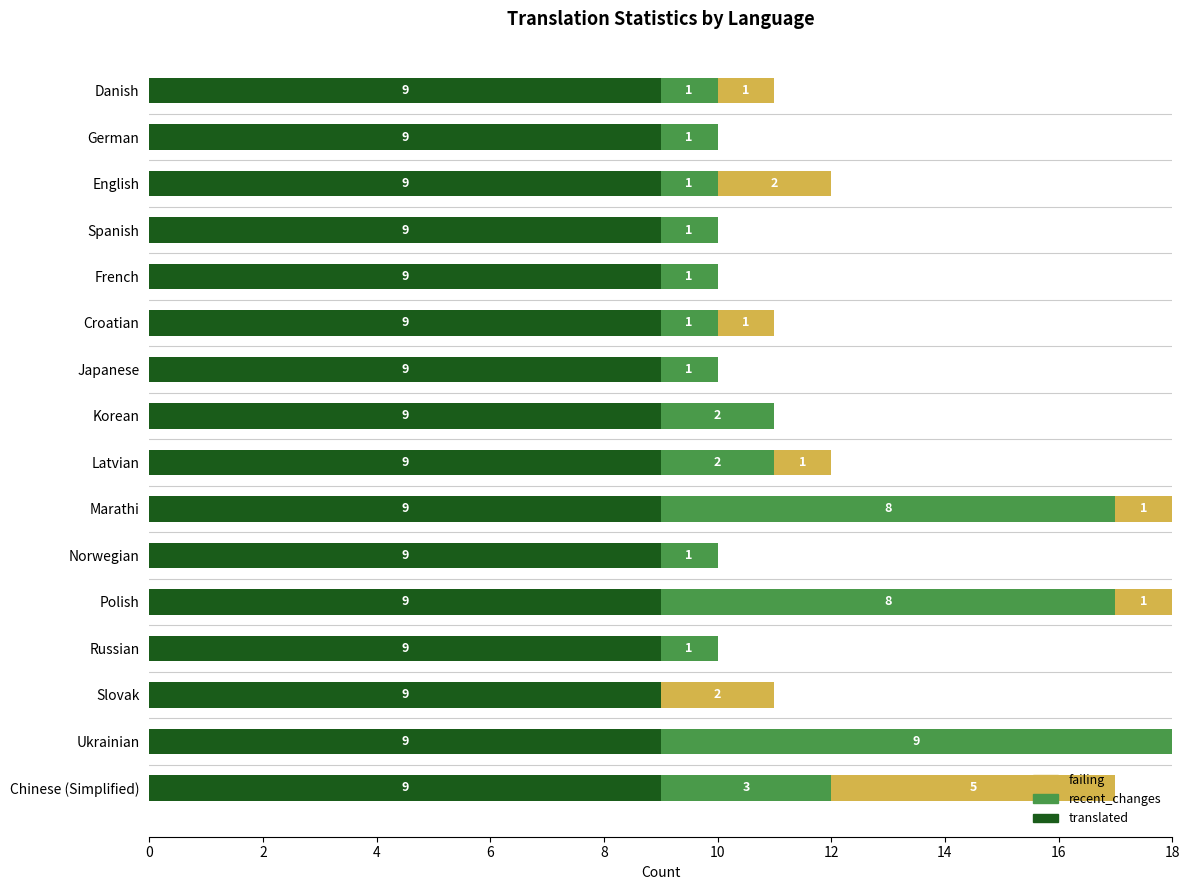

What is the total value across all series at English?

12